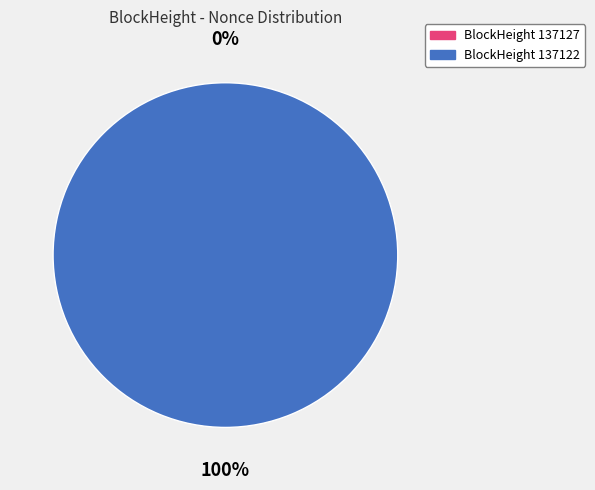

Is the sum of 137127 and 137122 greater than half?

Yes